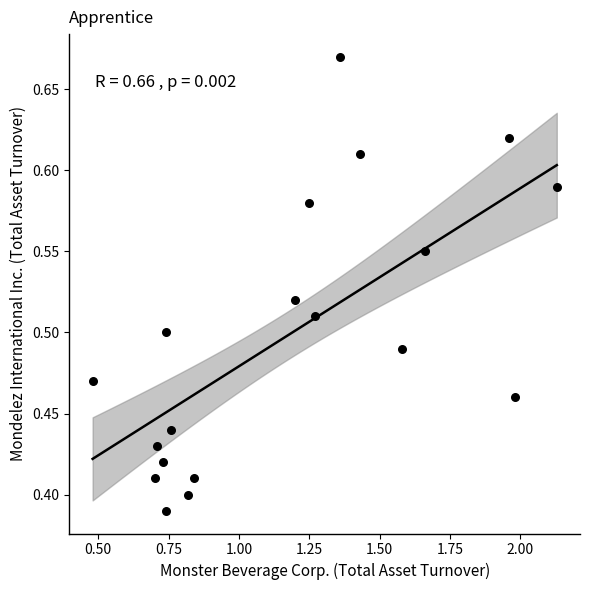

What is the range of Y values (max minus min)?

0.3